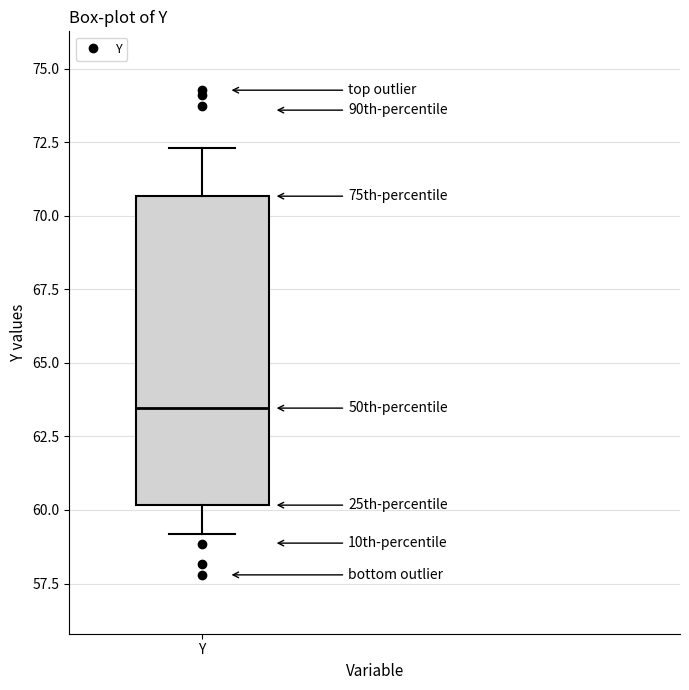

Where is the upper edge of the box for Y on the y-axis? The values are not printed on the chart, so give them approximately, as read against the axis.

70.5